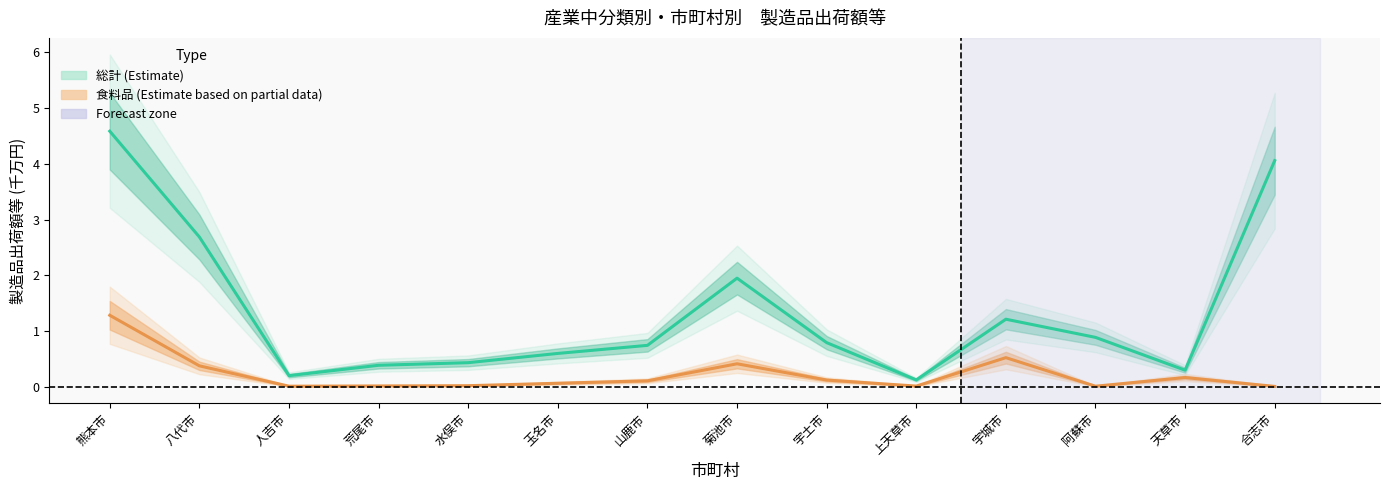

How many interior local peaks does the 食料品 series have?

3